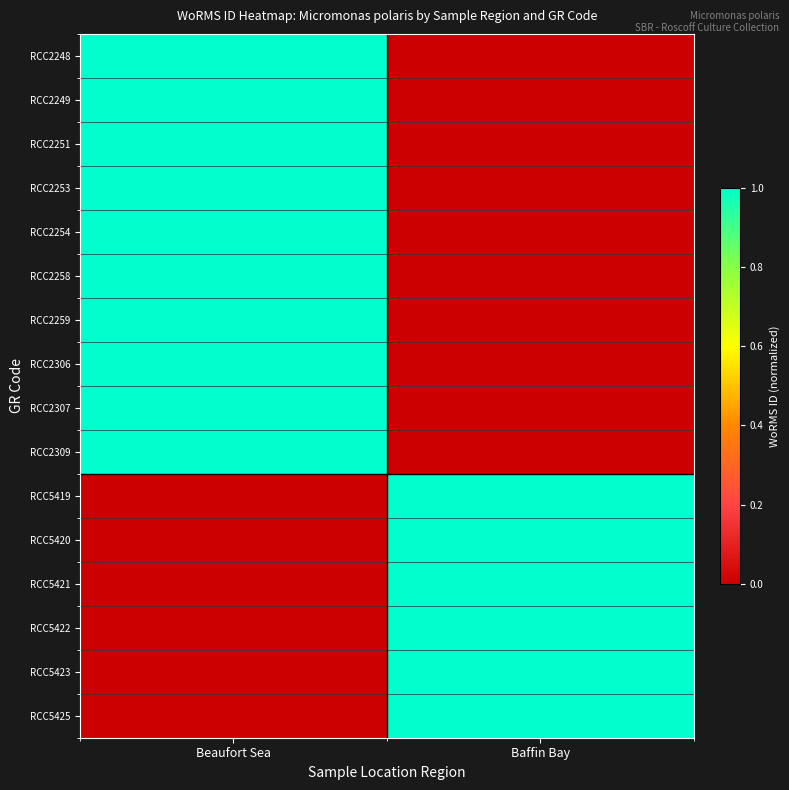

List the series in order of their peak value, lowest first.

RCC2248, RCC2249, RCC2251, RCC2253, RCC2254, RCC2258, RCC2259, RCC2306, RCC2307, RCC2309, RCC5419, RCC5420, RCC5421, RCC5422, RCC5423, RCC5425